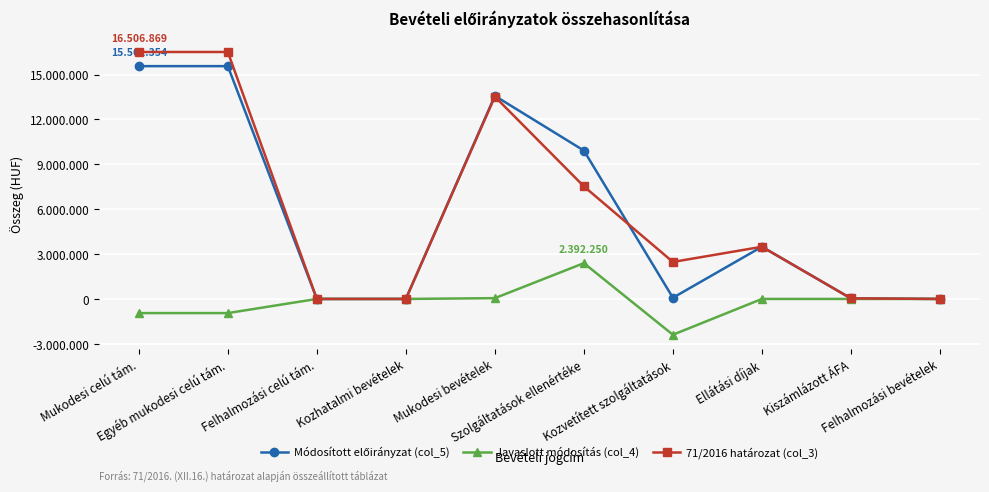

Reading left to right, extract all data points from this chart.

Módosított előirányzat (col_5): Mukodesi celú tám.=15561354	Egyéb mukodesi celú tám.=15561354	Felhalmozási celú tám.=0	Kozhatalmi bevételek=0	Mukodesi bevételek=13575000	Szolgáltatások ellenértéke=9917000	Kozvetített szolgáltatások=80000	Ellátási díjak=3488000	Kiszámlázott ÁFA=37000	Felhalmozási bevételek=0
Javaslott módosítás (col_4): Mukodesi celú tám.=-945515	Egyéb mukodesi celú tám.=-945515	Felhalmozási celú tám.=0	Kozhatalmi bevételek=0	Mukodesi bevételek=53000	Szolgáltatások ellenértéke=2392250	Kozvetített szolgáltatások=-2392250	Ellátási díjak=0	Kiszámlázott ÁFA=0	Felhalmozási bevételek=0
71/2016 határozat (col_3): Mukodesi celú tám.=16506869	Egyéb mukodesi celú tám.=16506869	Felhalmozási celú tám.=0	Kozhatalmi bevételek=0	Mukodesi bevételek=13522000	Szolgáltatások ellenértéke=7524750	Kozvetített szolgáltatások=2472250	Ellátási díjak=3488000	Kiszámlázott ÁFA=37000	Felhalmozási bevételek=0